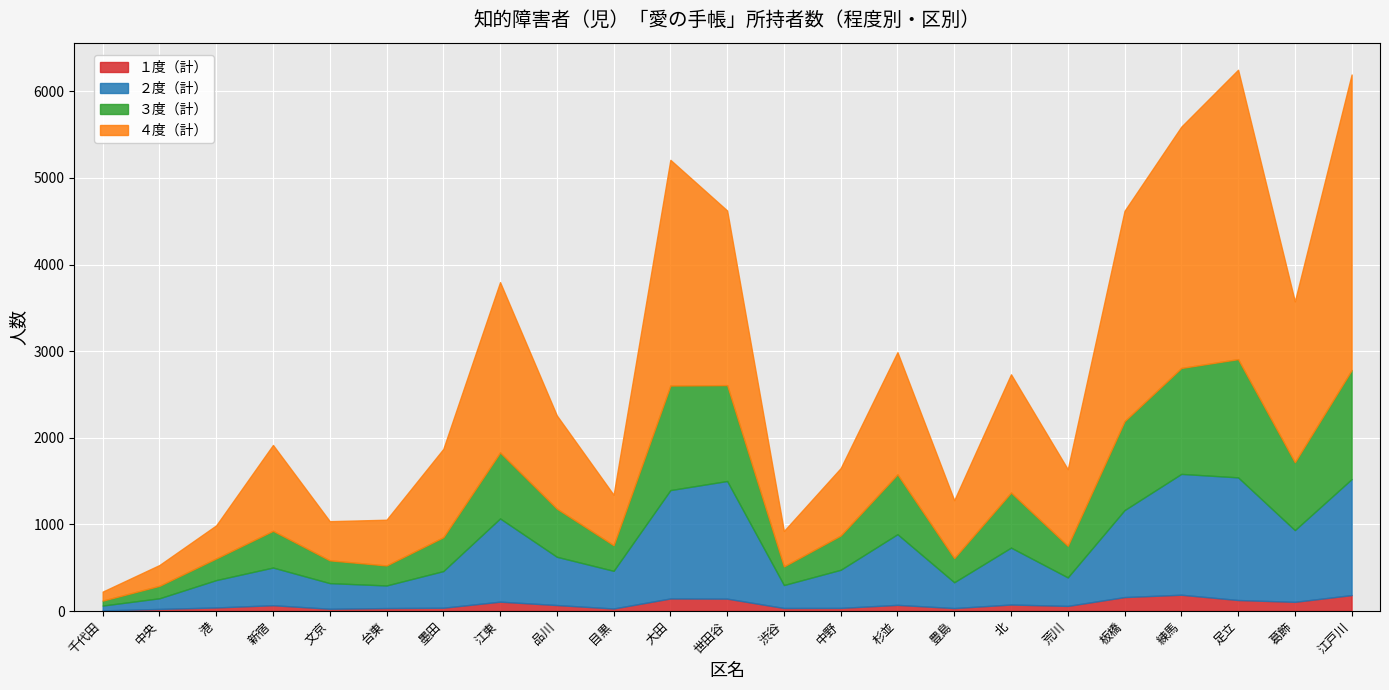

Between 墨田 and 世田谷, which series saw the biggest shift?

４度（計）